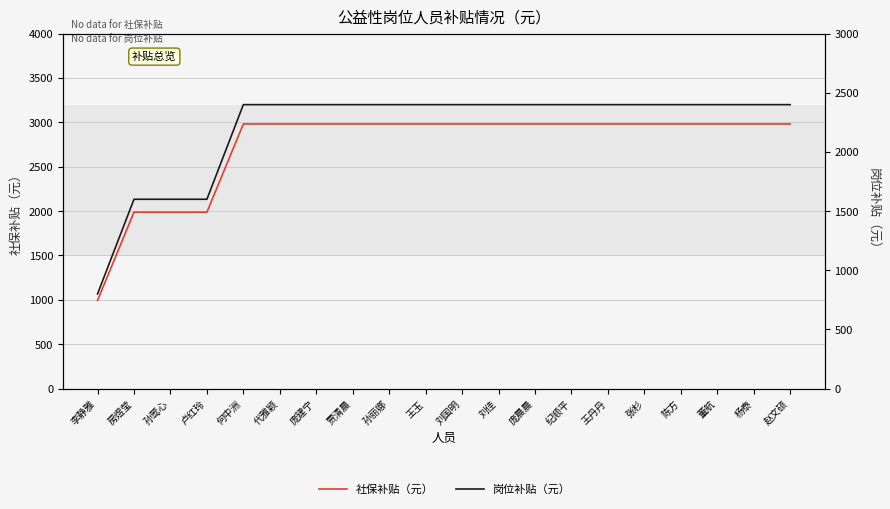

At how many categories does at least one series exceed 1348?

19